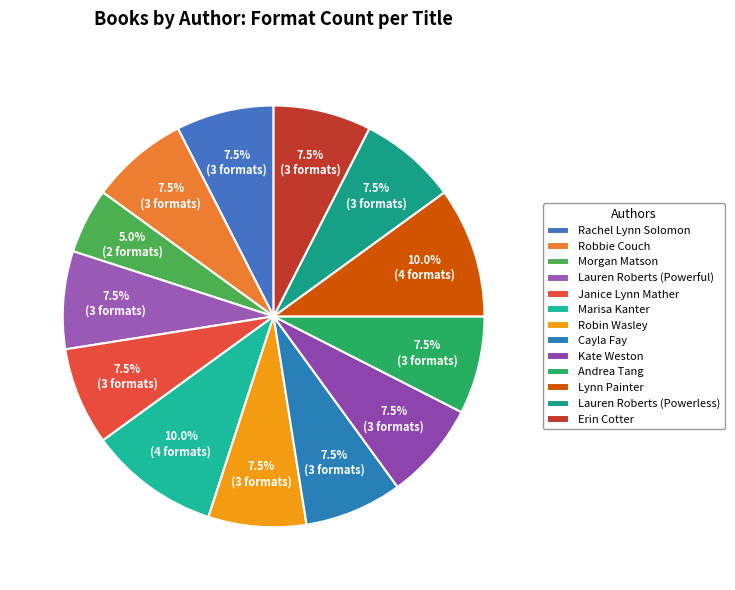

Is the sum of Kate Weston and Rachel Lynn Solomon greater than half?

No